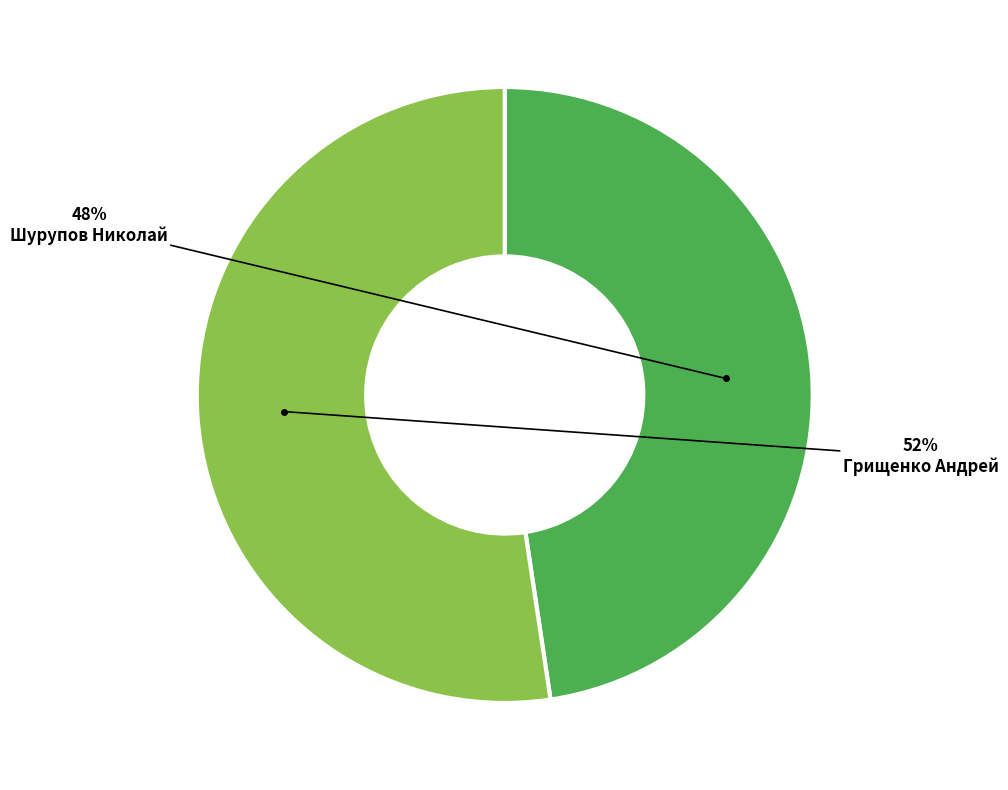

What is the ratio of the value at Шурупов Николай to the value at Грищенко Андрей?

0.9